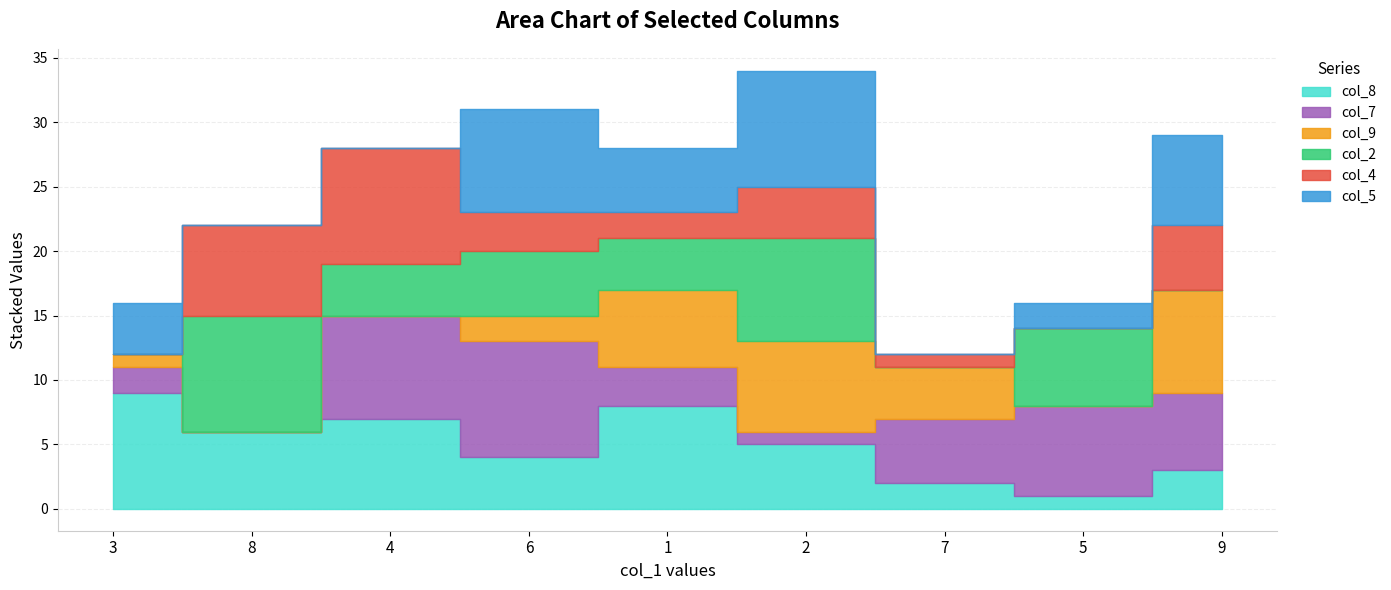

How many intersections are there between col_9 and col_5?

5